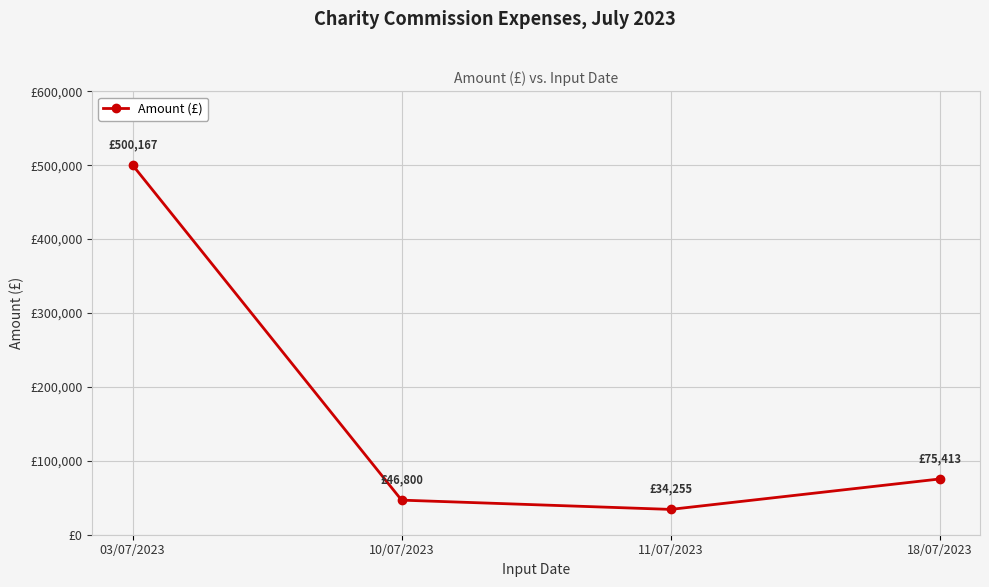

List the labels in order of value, smallest first.

11/07/2023, 10/07/2023, 18/07/2023, 03/07/2023